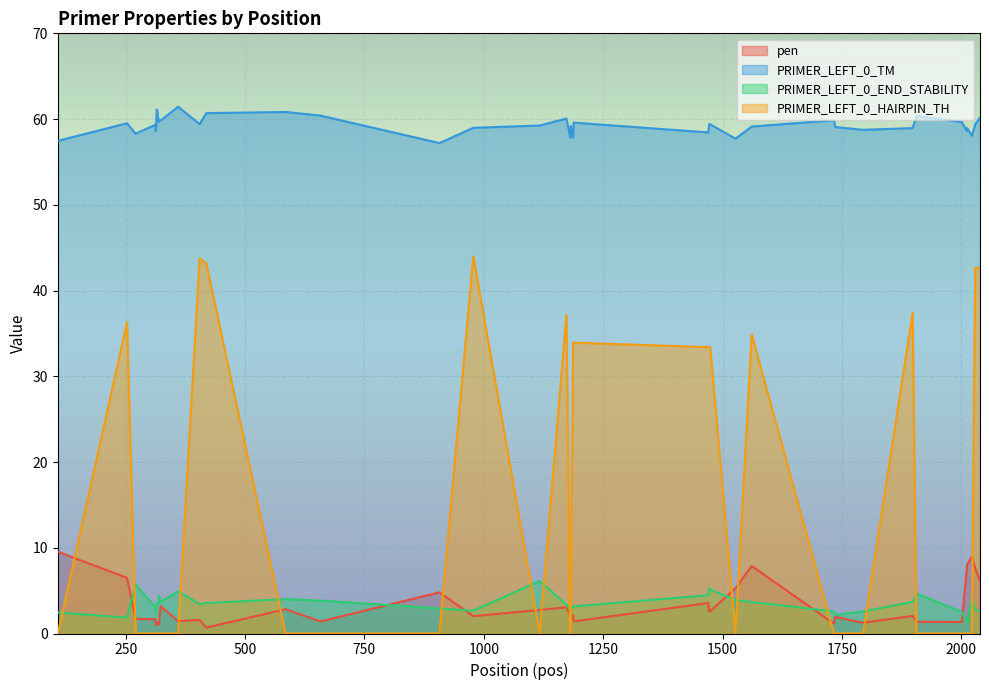

Which category has the highest value in the PRIMER_LEFT_0_TM series?

360